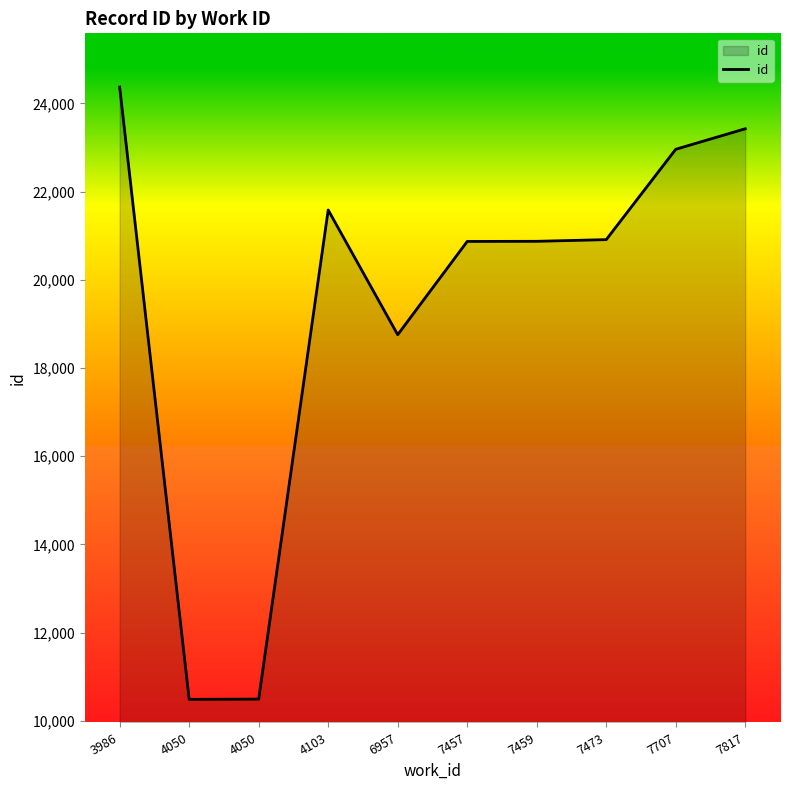

How many lines are shown in the chart?

1